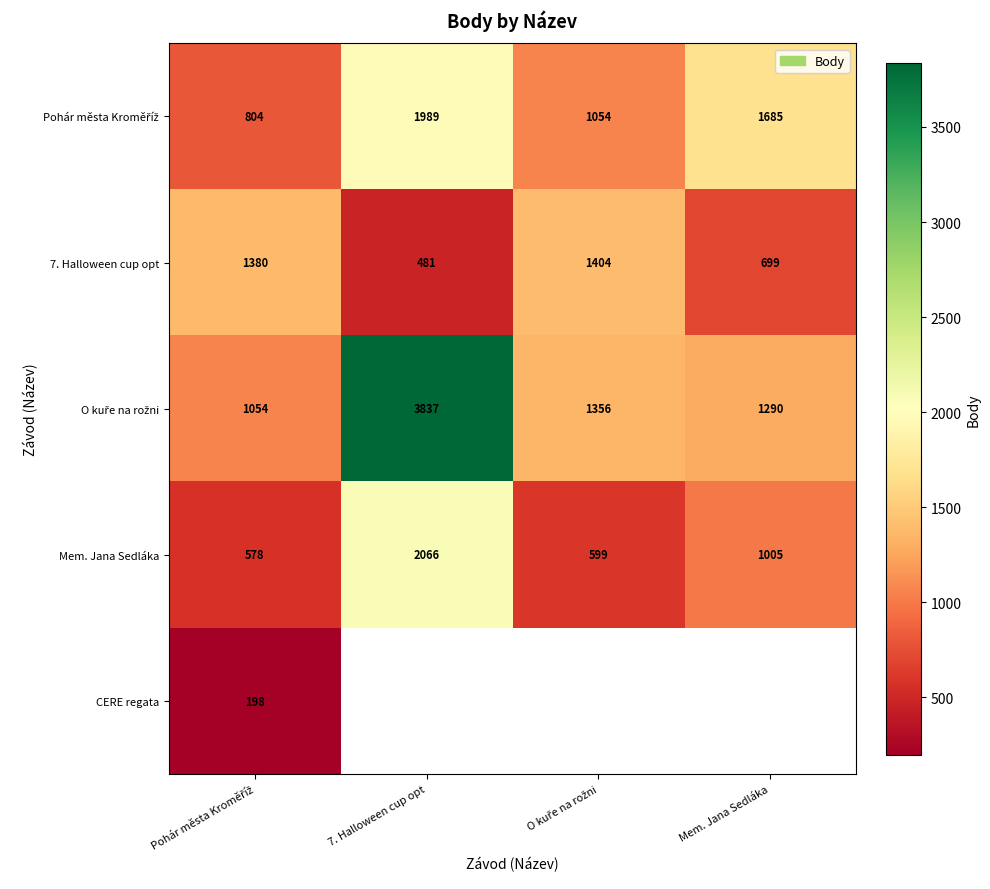

What is the difference between the maximum and minimum values in the 7. Halloween cup opt series?

923